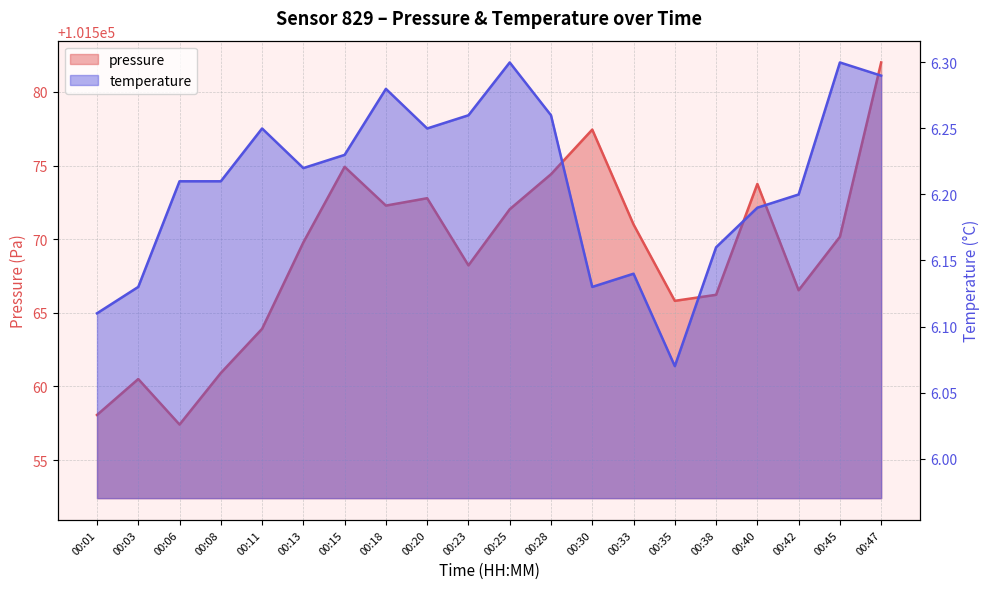

What is the average value of the temperature series?

6.2